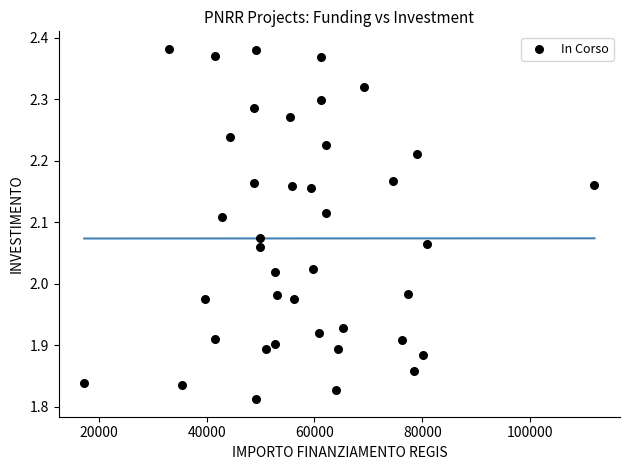

What is the range of X values (max minus min)?

94665.7